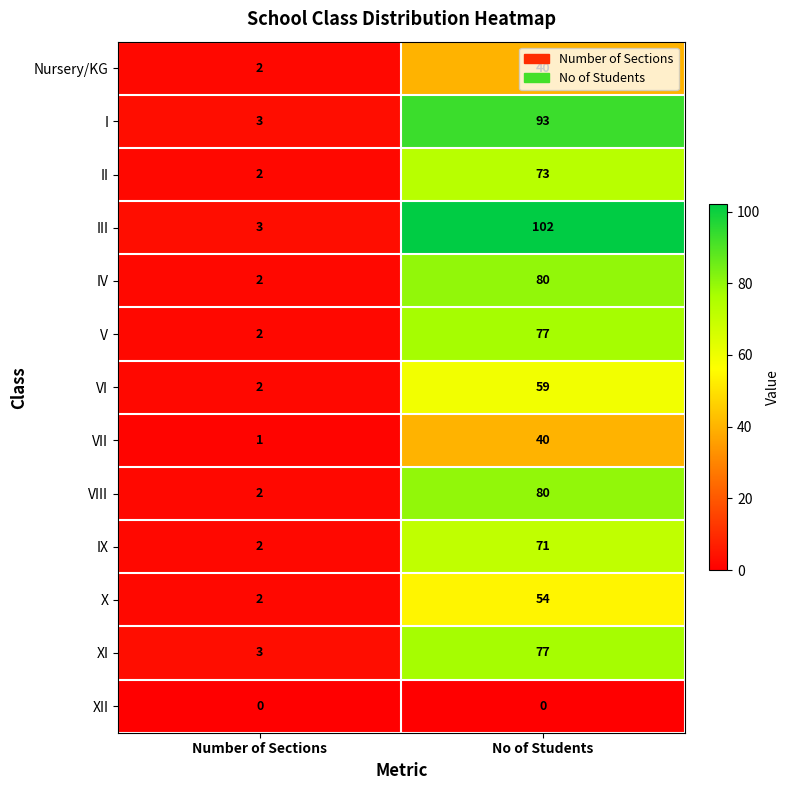

List the labels in order of II value, largest first.

No of Students, Number of Sections